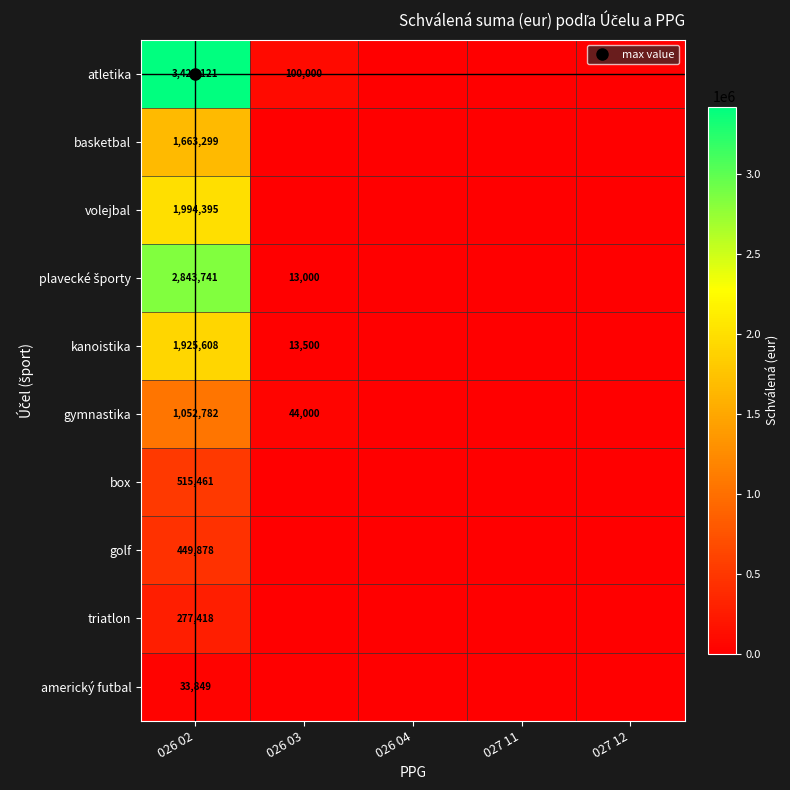

At how many categories does at least one series exceed 1570180?

1